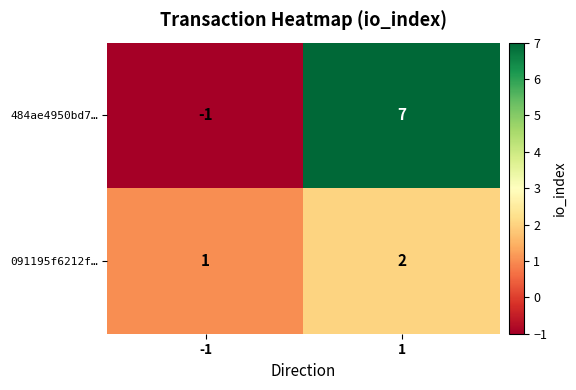

True or false: 484ae4950bd7… has a value of -1 at -1.

True